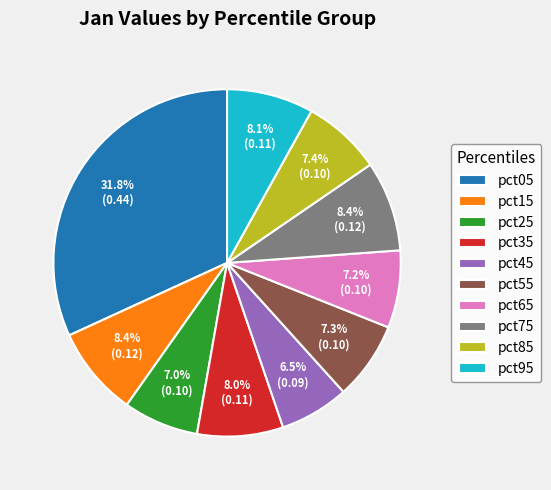

What is the largest slice in the pie chart?

pct05